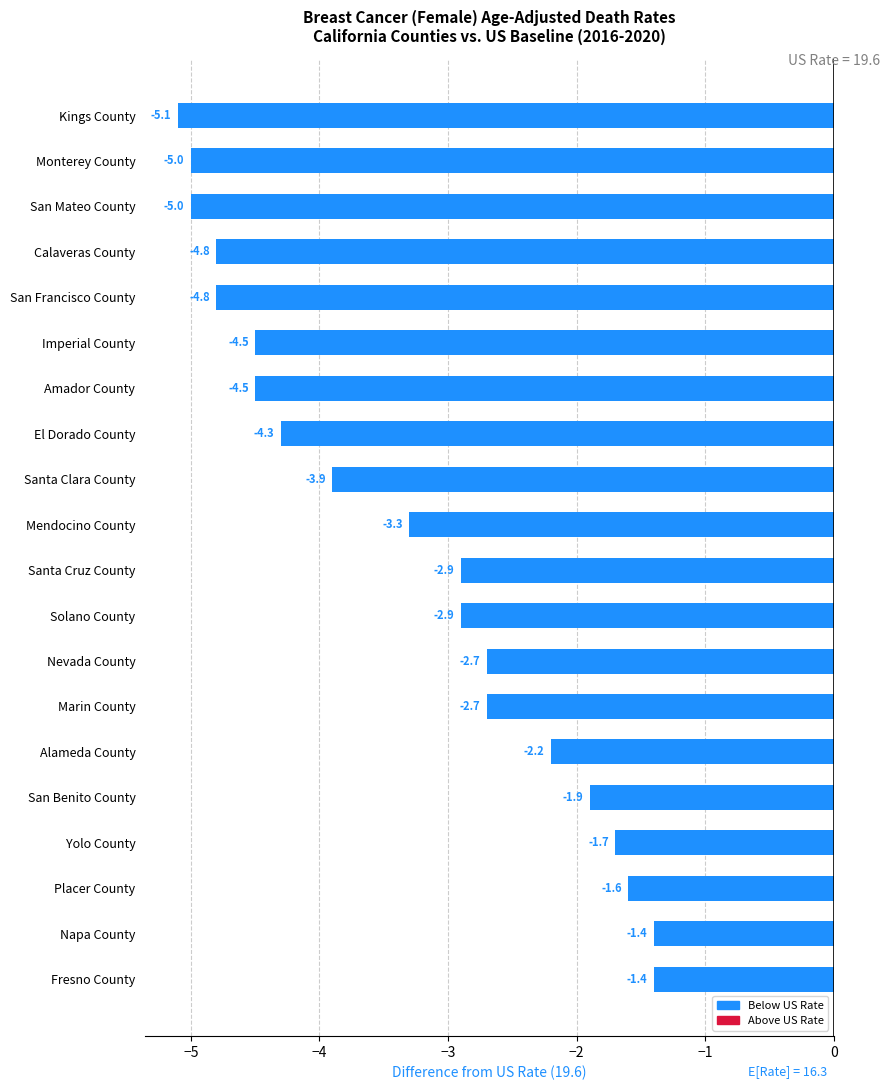

Which category has the lowest value across all series?

Kings County